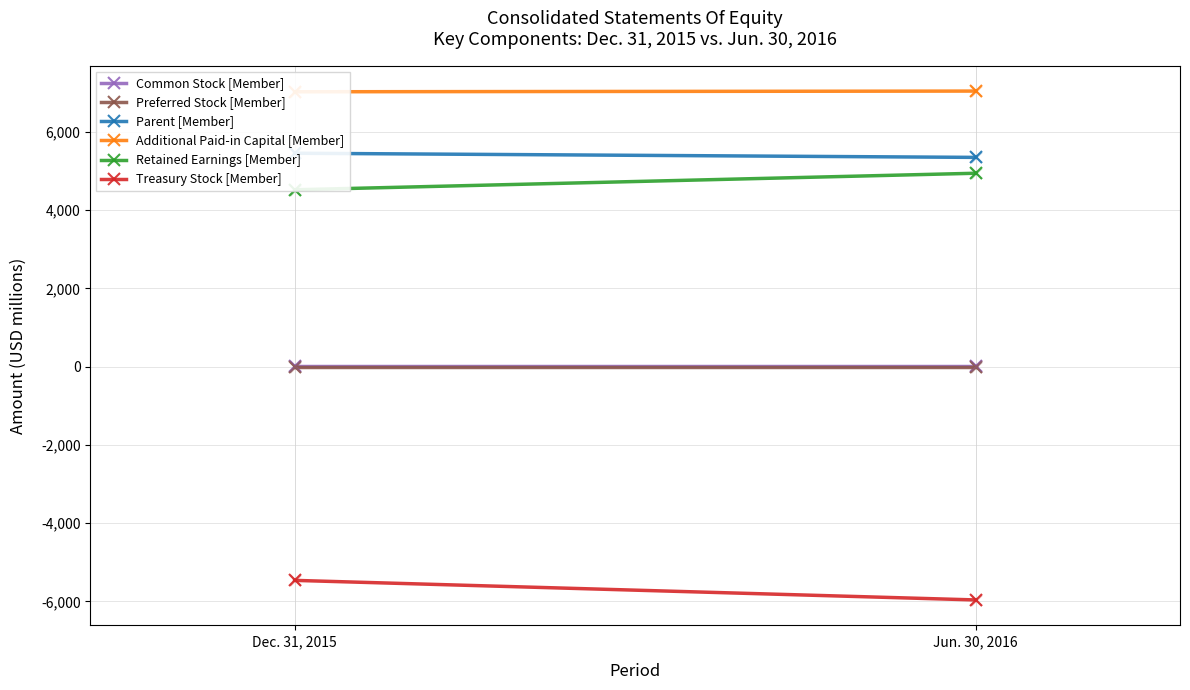

Which series has the largest Y range (max minus min)?

Treasury Stock [Member]